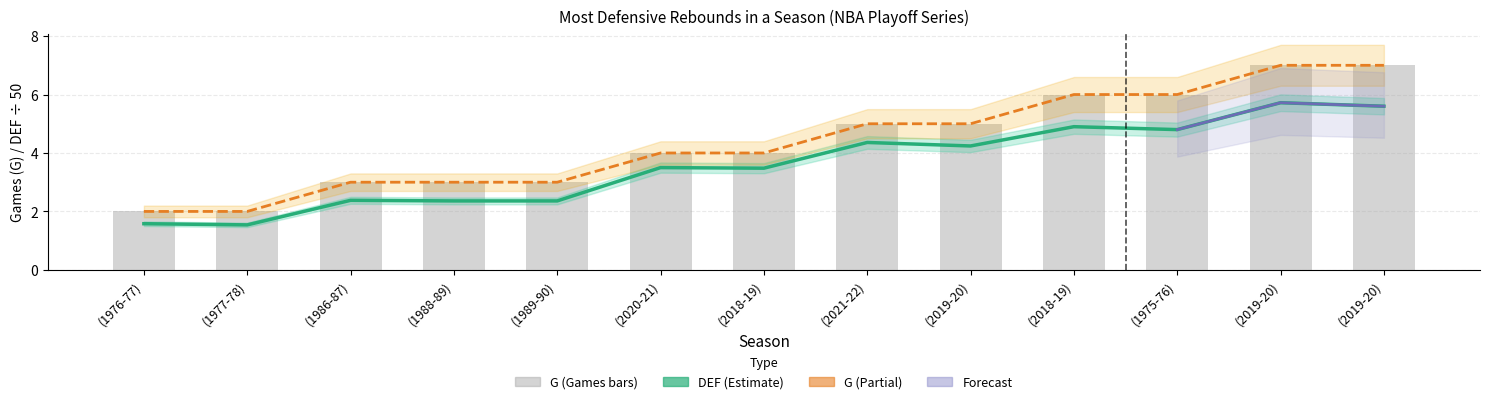

Which category has the lowest value in the G series?

(1976-77)